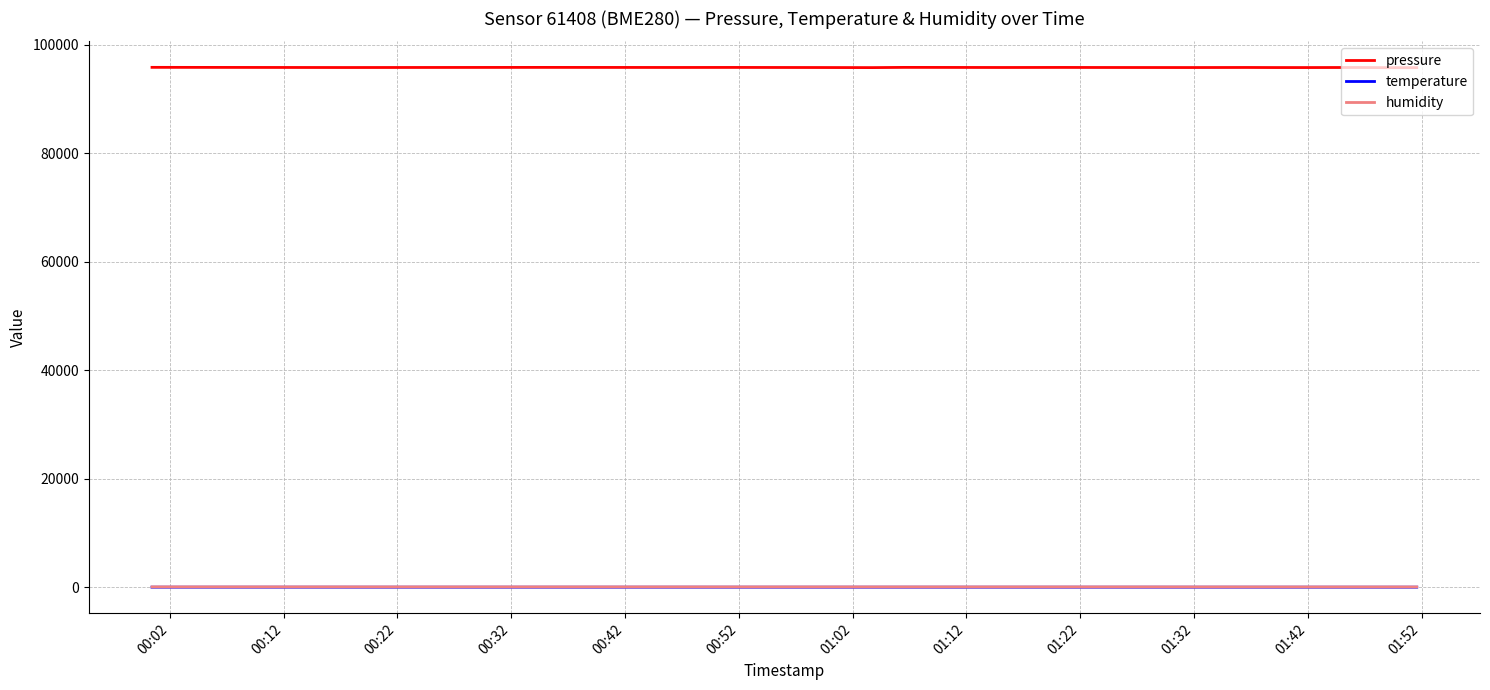

In pressure, how many points are lower than both neighbors (excluding endpoints)?

7